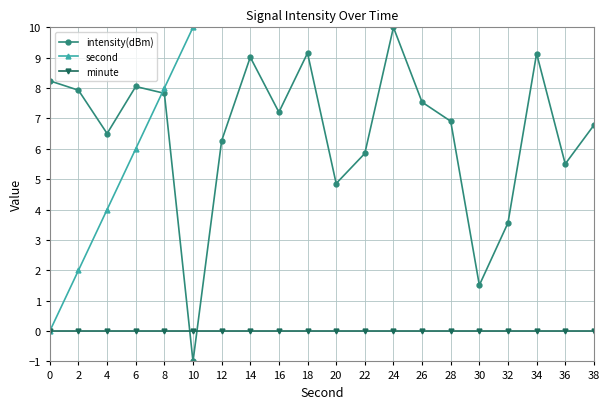

Reading left to right, what are all the values shown in this chart?

intensity(dBm): 0=8.2	2=7.9	4=6.5	6=8.1	8=7.8	10=-1.0	12=6.3	14=9.0	16=7.2	18=9.2	20=4.9	22=5.8	24=10.0	26=7.5	28=6.9	30=1.5	32=3.6	34=9.1	36=5.5	38=6.8
second: 0=0.0	2=2.0	4=4.0	6=6.0	8=8.0	10=10.0	12=12.0	14=14.0	16=16.0	18=18.0	20=20.0	22=22.0	24=24.0	26=26.0	28=28.0	30=30.0	32=32.0	34=34.0	36=36.0	38=38.0
minute: 0=0.0	2=0.0	4=0.0	6=0.0	8=0.0	10=0.0	12=0.0	14=0.0	16=0.0	18=0.0	20=0.0	22=0.0	24=0.0	26=0.0	28=0.0	30=0.0	32=0.0	34=0.0	36=0.0	38=0.0